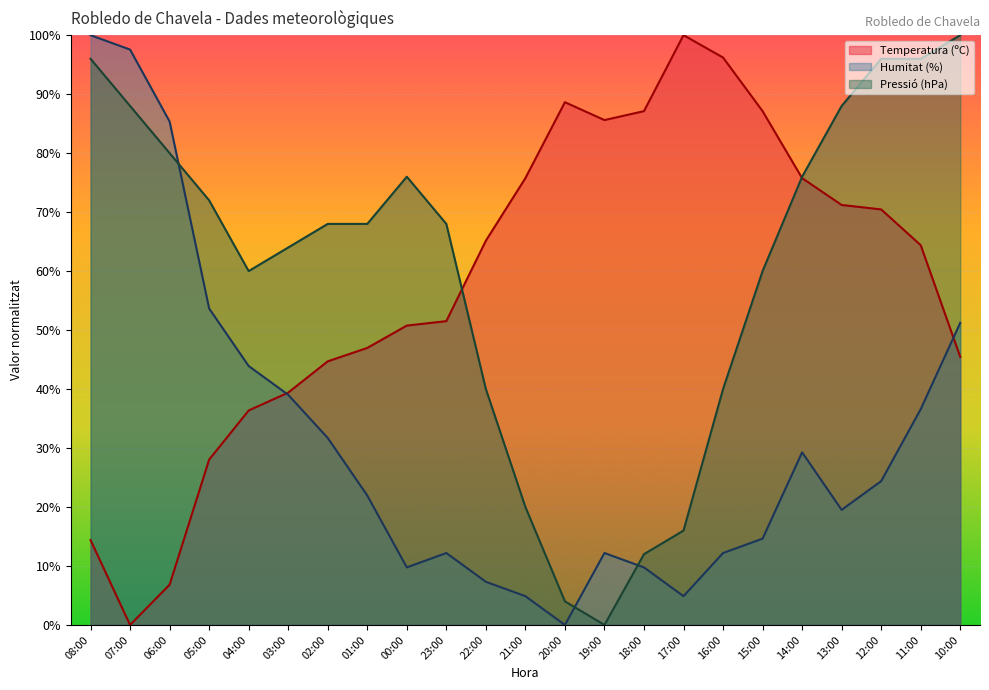

Reading left to right, what are all the values shown in this chart?

Temperatura (ºC): 14.4	0.0	6.8	28.0	36.4	39.4	44.7	47.0	50.8	51.5	65.2	75.8	88.6	85.6	87.1	100.0	96.2	87.1	75.8	71.2	70.5	64.4	45.5
Humitat (%): 100.0	97.6	85.4	53.7	43.9	39.0	31.7	22.0	9.8	12.2	7.3	4.9	0.0	12.2	9.8	4.9	12.2	14.6	29.3	19.5	24.4	36.6	51.2
Pressió (hPa): 96.0	88.0	80.0	72.0	60.0	64.0	68.0	68.0	76.0	68.0	40.0	20.0	4.0	0.0	12.0	16.0	40.0	60.0	76.0	88.0	96.0	96.0	100.0